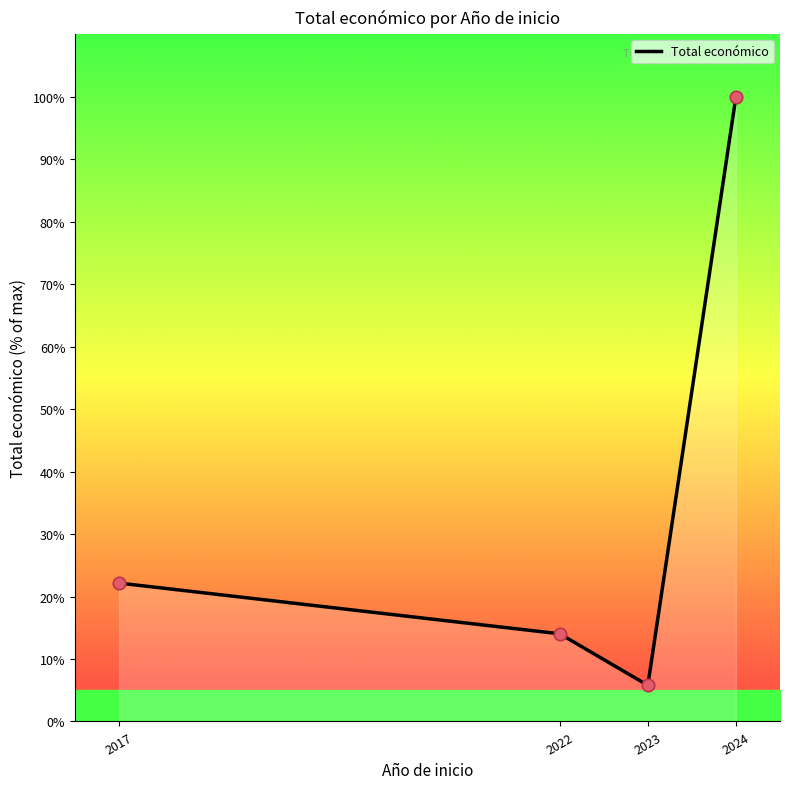

What is the ratio of the value at 2017 to the value at 2024?

0.2